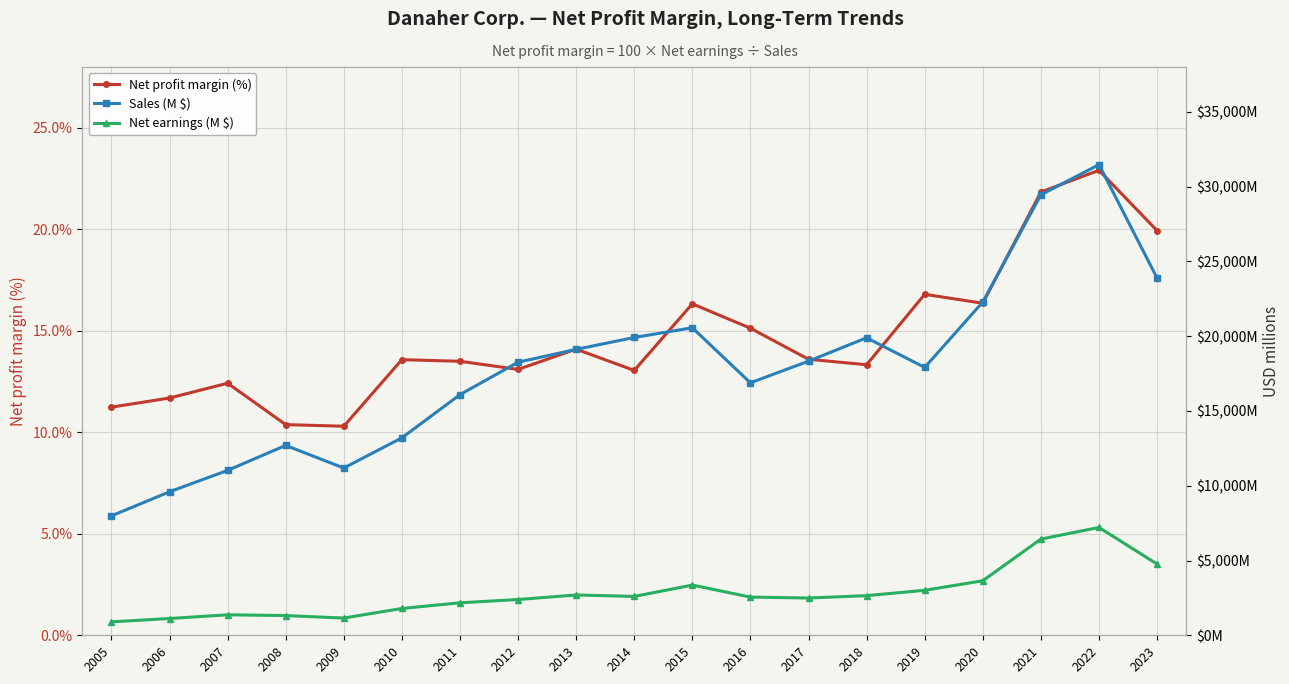

At which label is Net profit margin (%) closest to 16?

2015